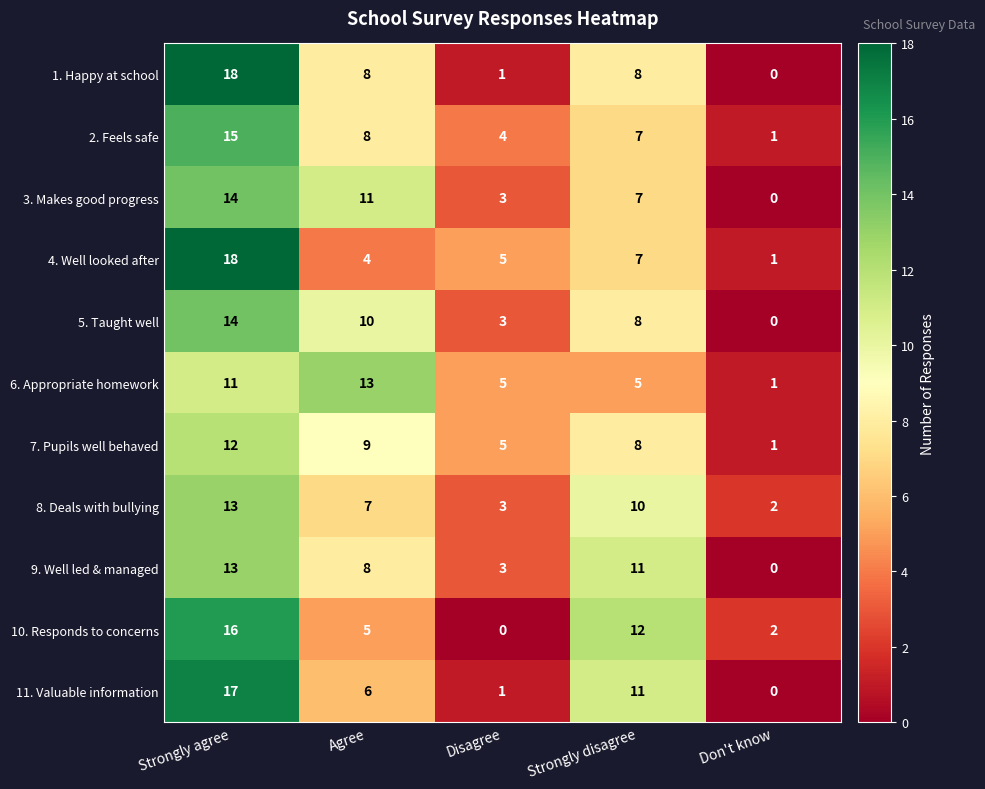

Is it true that 6. Appropriate homework equals 11 at Strongly agree?

True